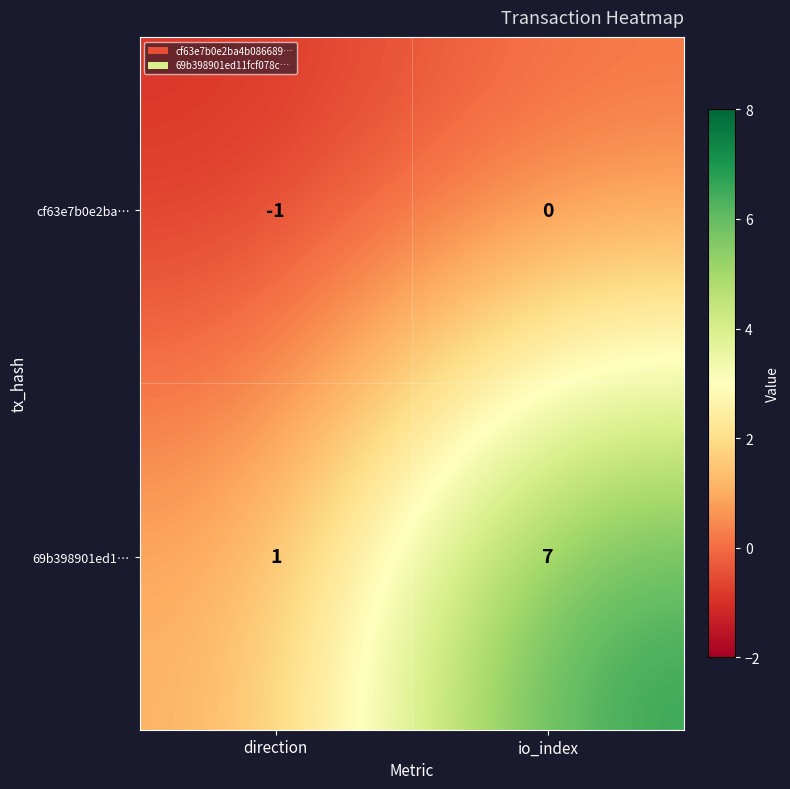

The 69b398901ed1… series shows 7 at io_index. True or false?

True